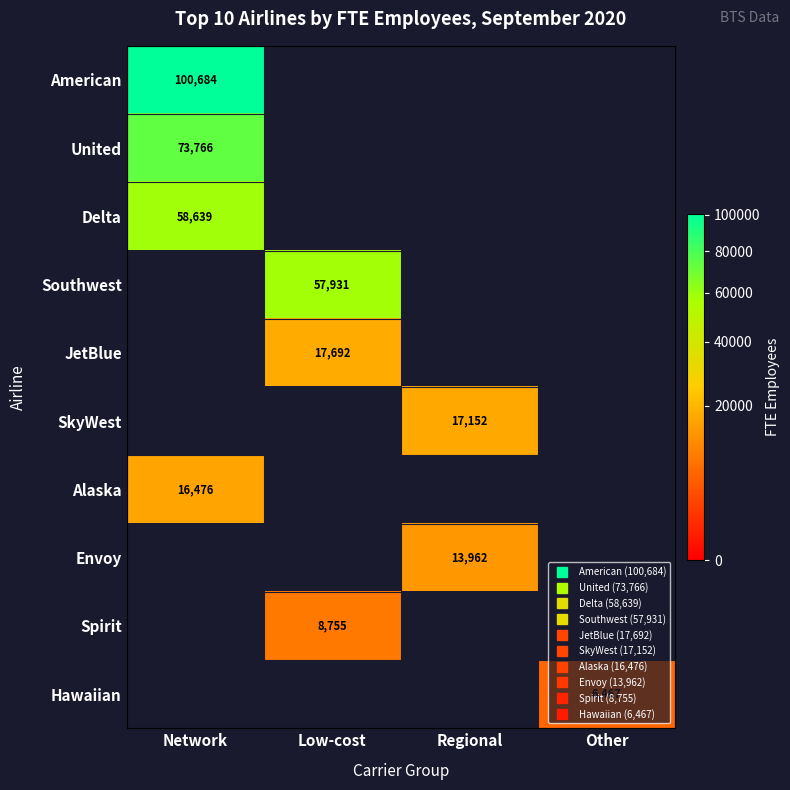

How many series are shown in this chart?

10